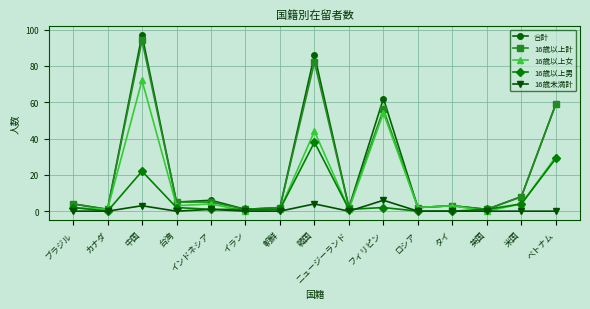

Which series has the widest spread of values?

合計